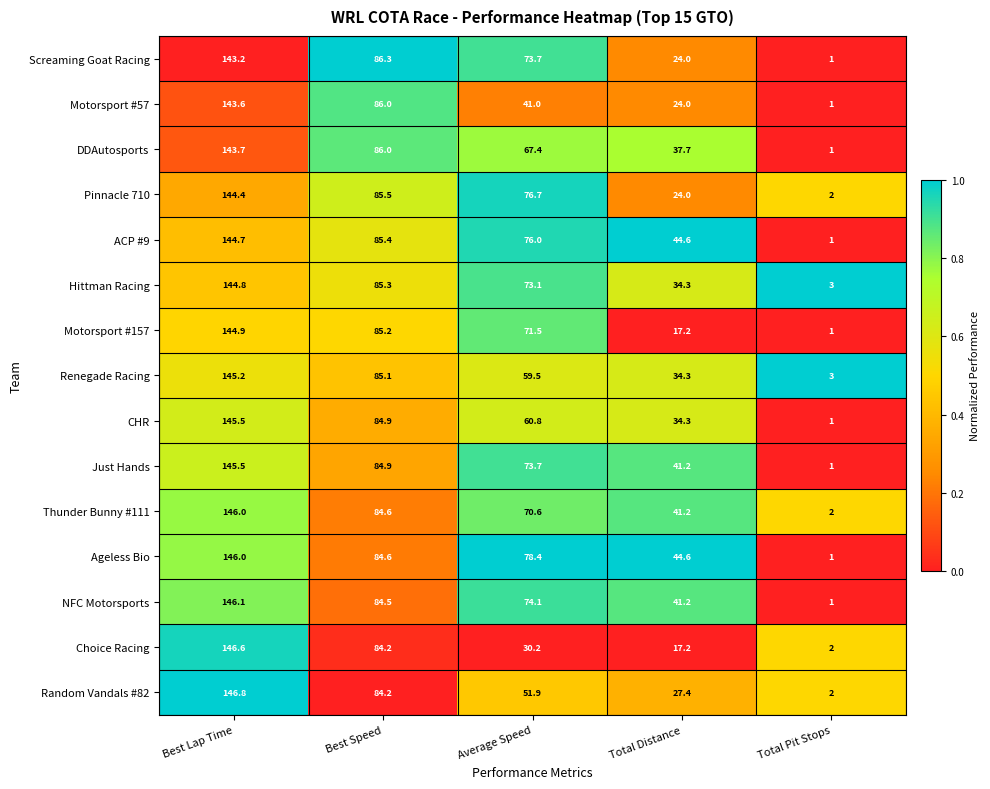

Which series has the largest range (max minus min)?

NFC Motorsports